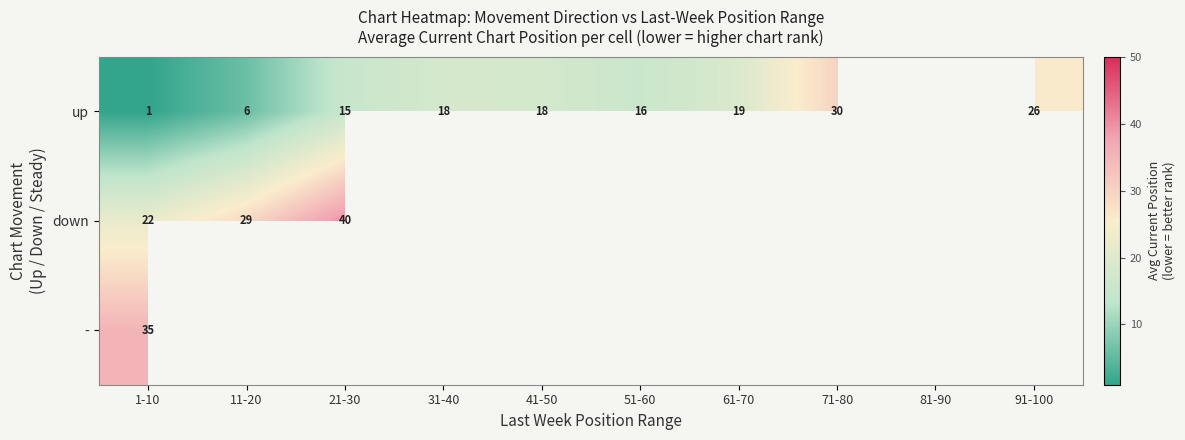

At how many categories does at least one series exceed 24?

5